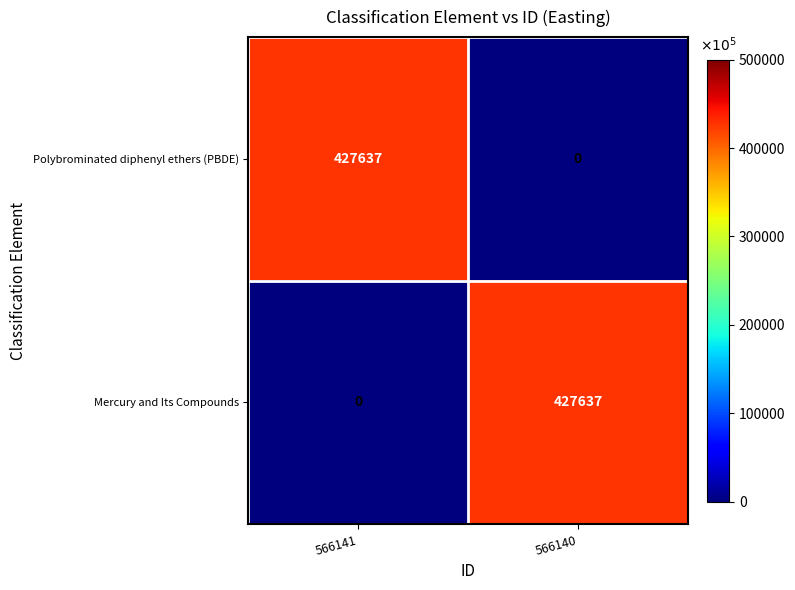

The value of Mercury and Its Compounds at 566140 is 427637. True or false?

True